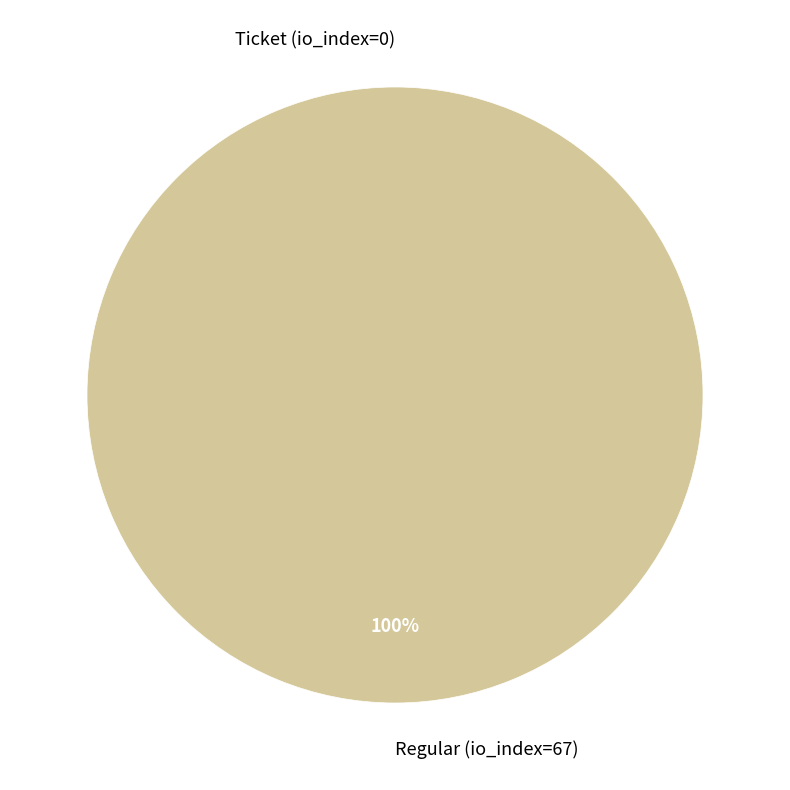

Which category has the biggest portion of the pie?

Regular (io_index=67)